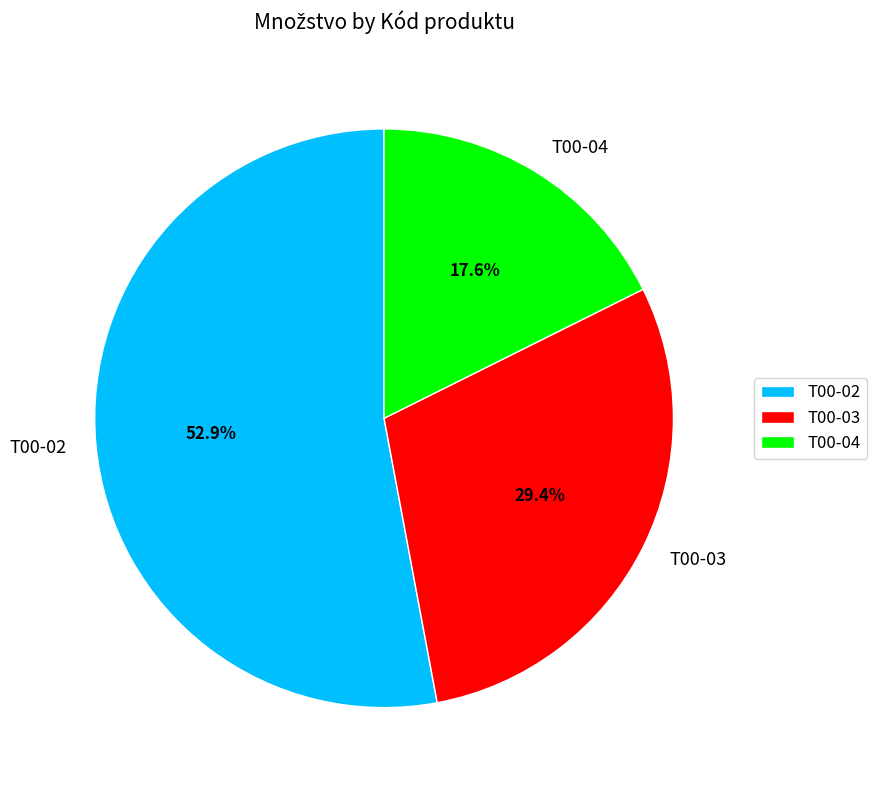

To the nearest percent, what is the average slice percentage?

33%